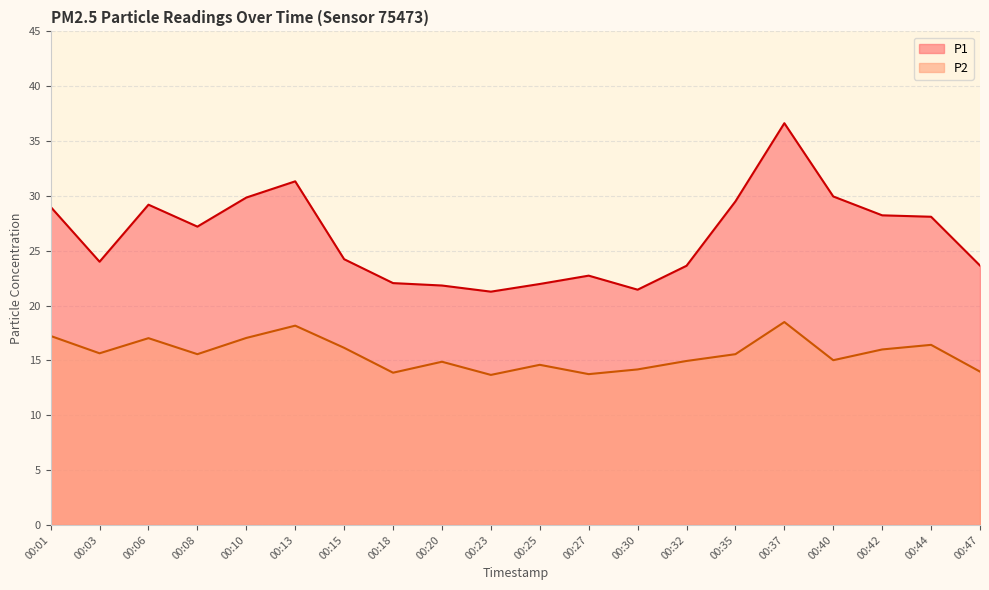

What is the greatest value displayed?

36.6